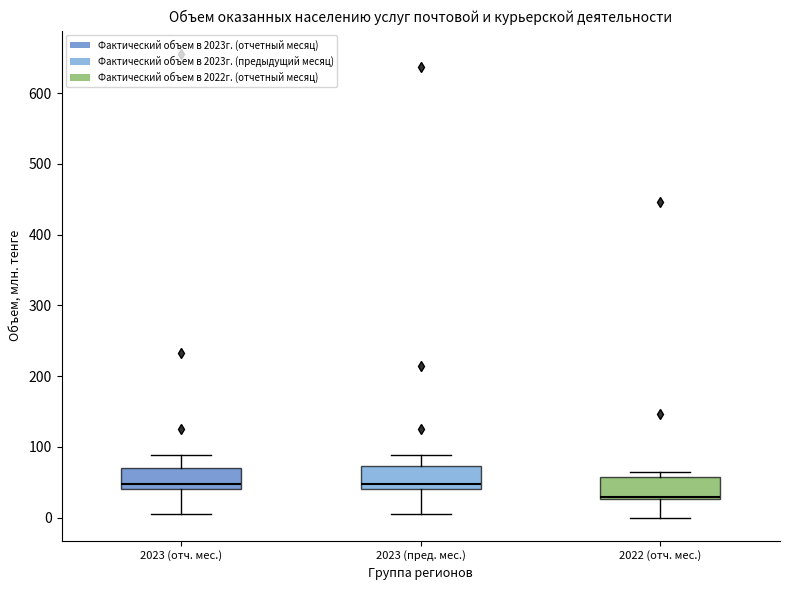

Reading left to right, read every box against the y-axis: the position of its median line, the range the box covers, and the ends of its whiskers. The values are not printed on the chart, so give them approximately, as read against the axis.

2023 (отч. мес.): median 50, box 40 to 70, whiskers 0 to 90
2023 (пред. мес.): median 50, box 40 to 70, whiskers 0 to 90
2022 (отч. мес.): median 30 (just above the box's lower edge), box 30 to 60, whiskers 0 to 60 (just above the box's upper edge)